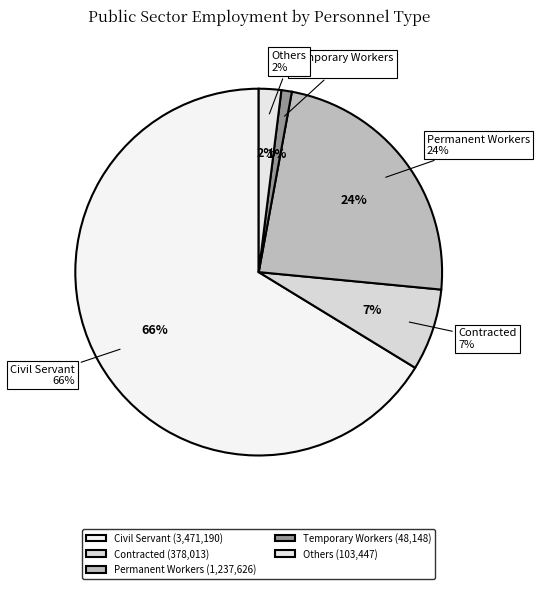

To the nearest percent, what is the average slice percentage?

20%